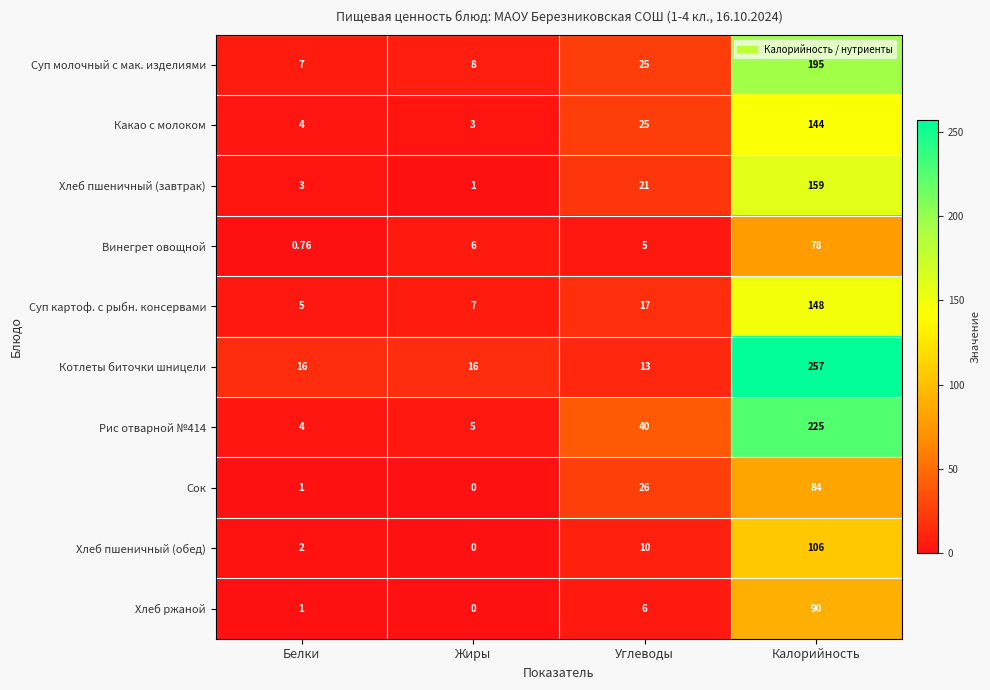

Where is Рис отварной №414 nearest to the value 114?

Углеводы